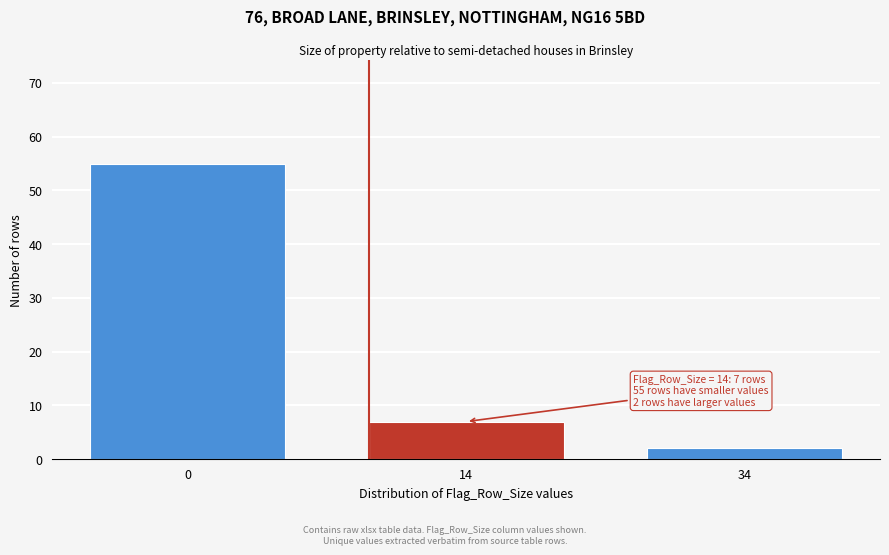

Reading right to left, extract all data points from this chart.

34=2	14=7	0=55